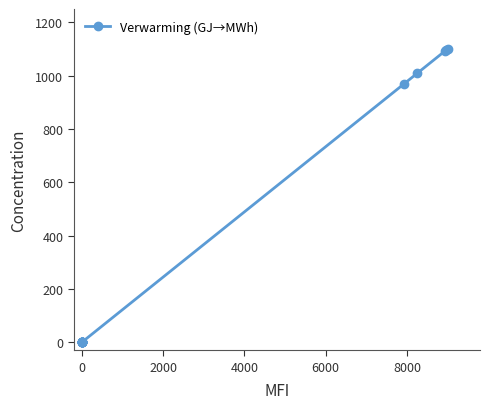

What is the difference between the maximum and second lowest values?

1100.0